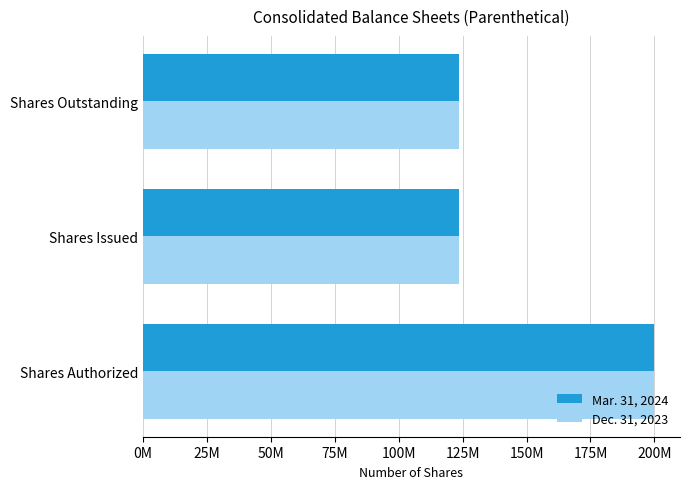

What is the difference between the maximum and minimum values in the Mar. 31, 2024 series?

76517315